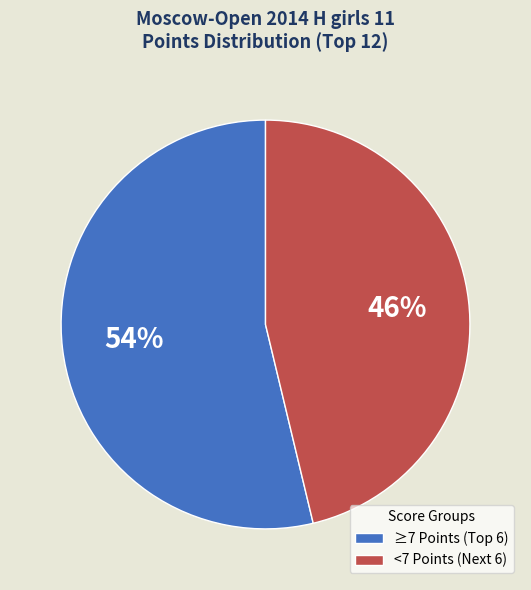

Rank the categories by value from highest to lowest.

≥7 Points (Top 6), <7 Points (Next 6)